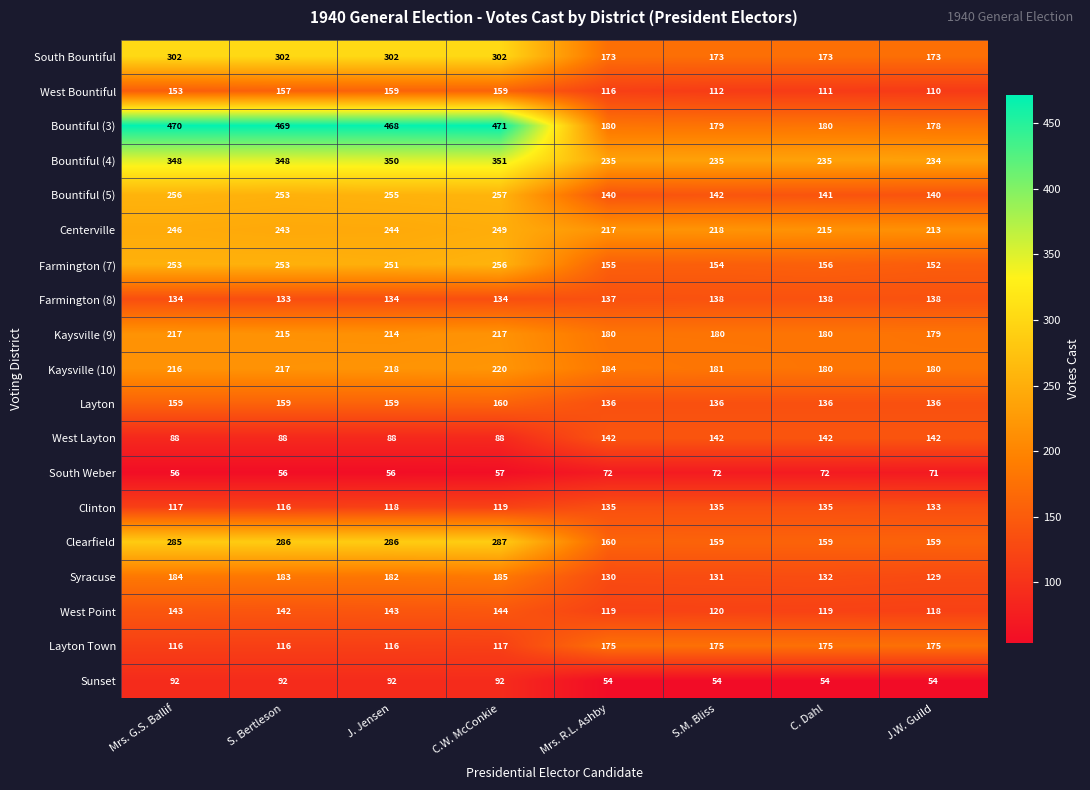

At which label does Bountiful (5) first exceed 253?

Mrs. G.S. Ballif